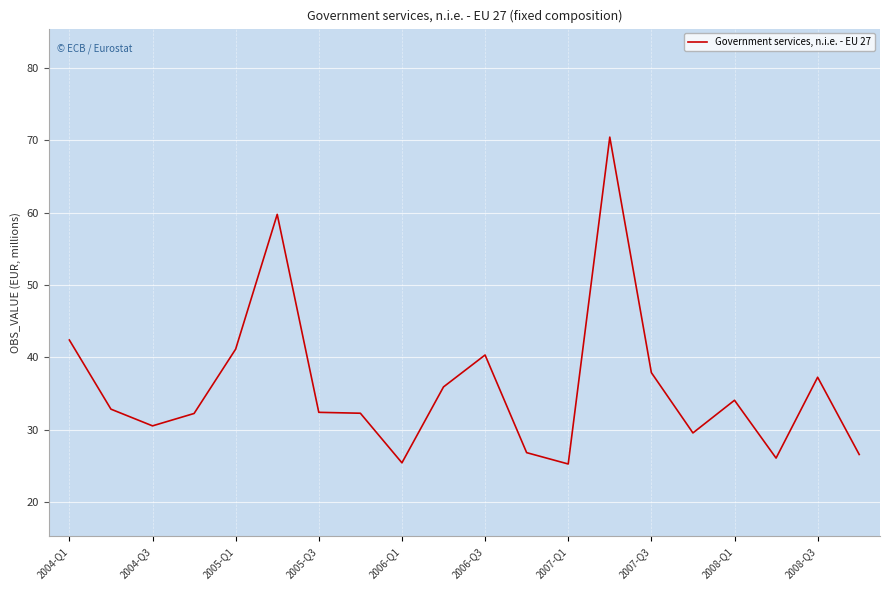

What is the maximum value shown in the chart?

70.5